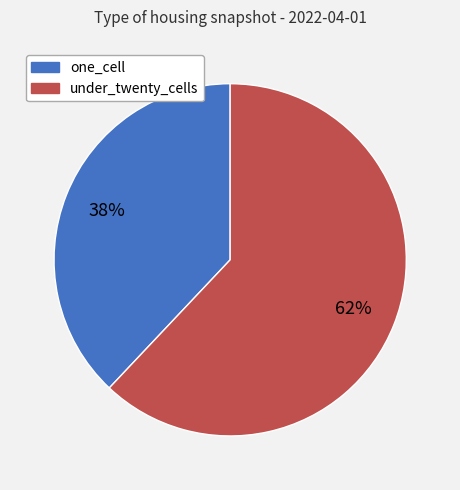

Is there a majority slice in this chart?

Yes